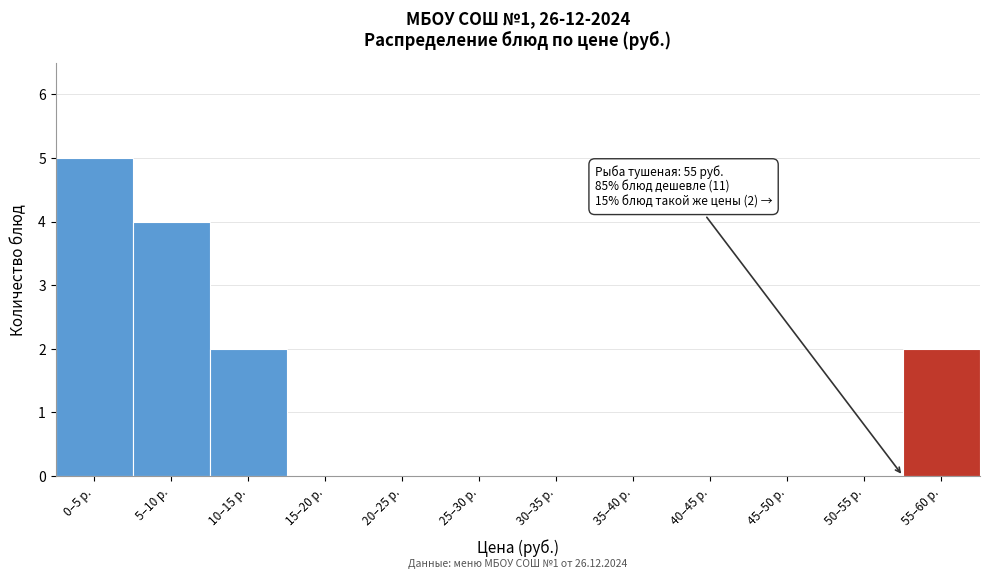

Reading left to right, list all the values displayed in this chart.

0–5 р.=5	5–10 р.=4	10–15 р.=2	15–20 р.=0	20–25 р.=0	25–30 р.=0	30–35 р.=0	35–40 р.=0	40–45 р.=0	45–50 р.=0	50–55 р.=0	55–60 р.=2